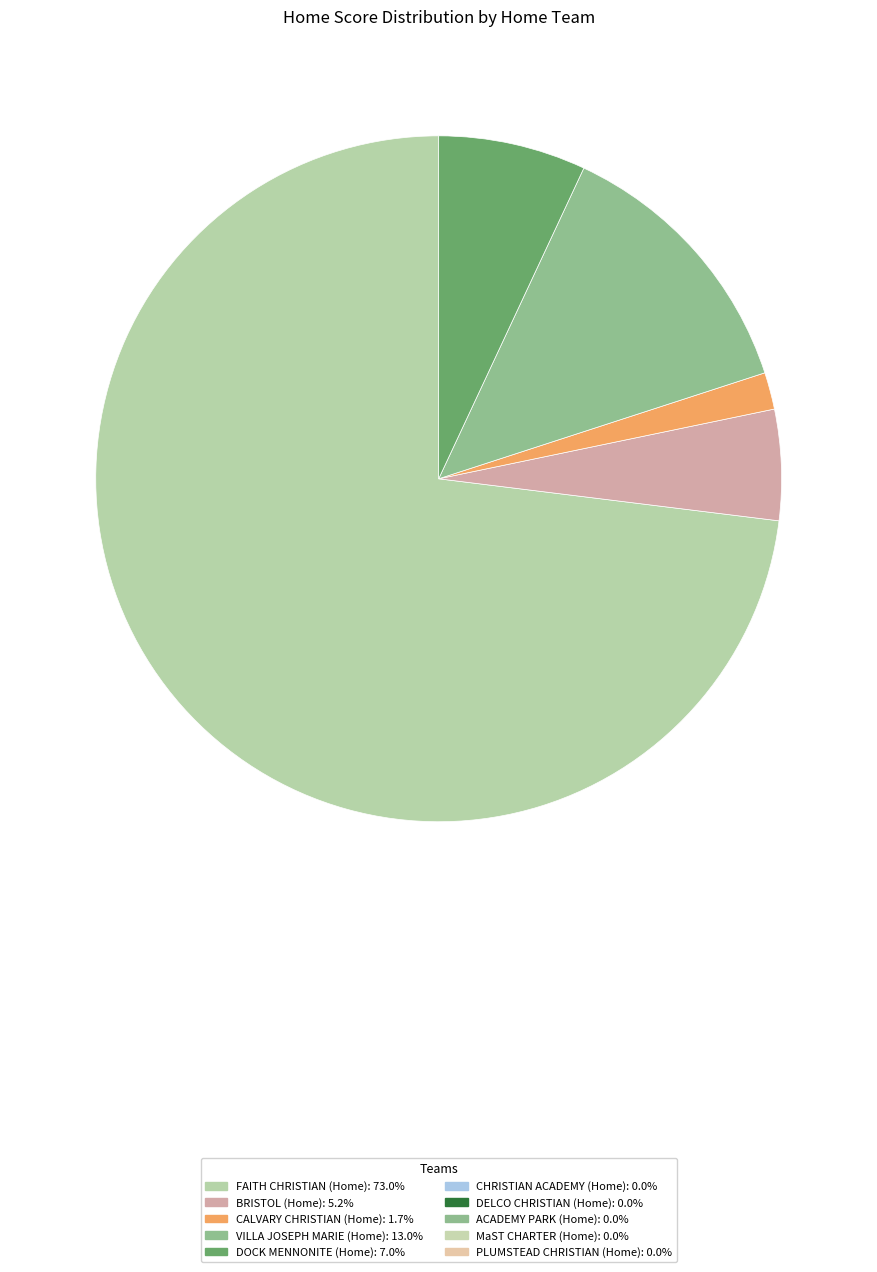

Does any single category account for the majority?

Yes